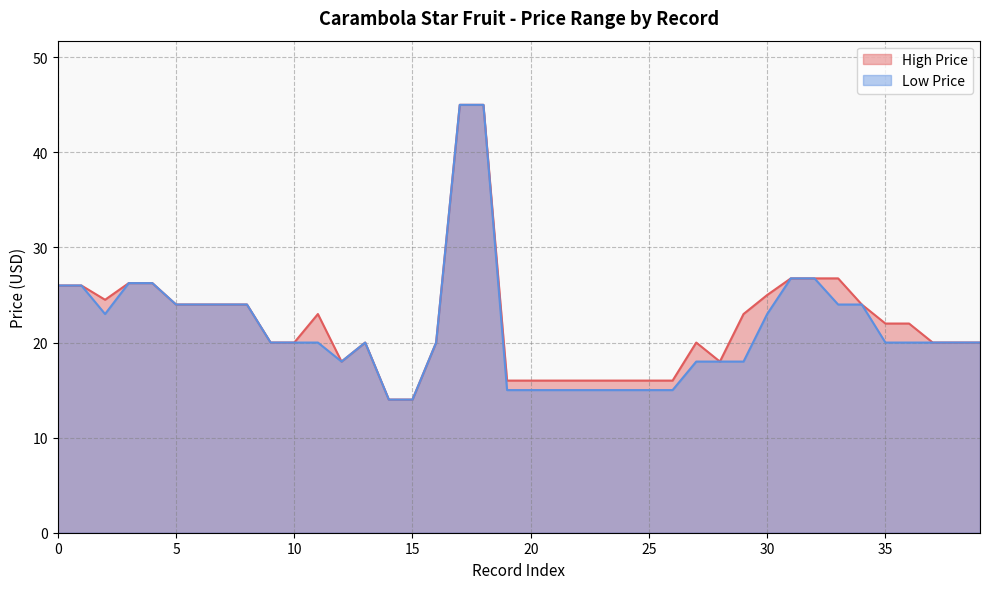

What is the approximate value of High Price at 5?

24.0